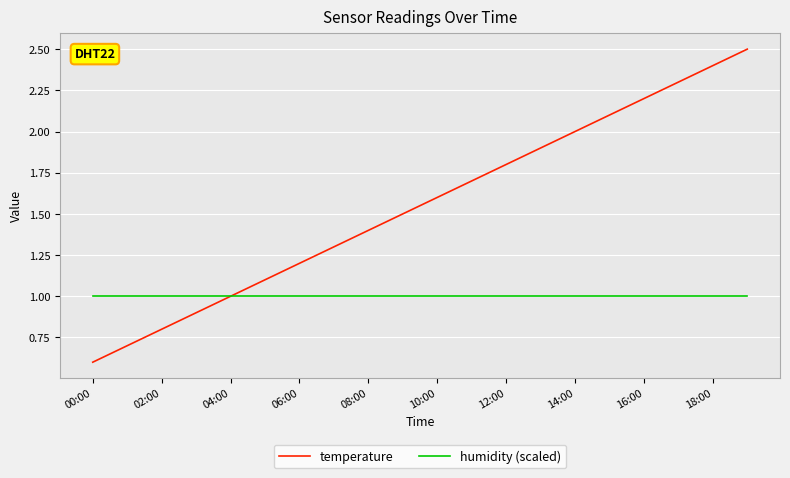

List the series in order of their overall mean, lowest first.

humidity (scaled), temperature